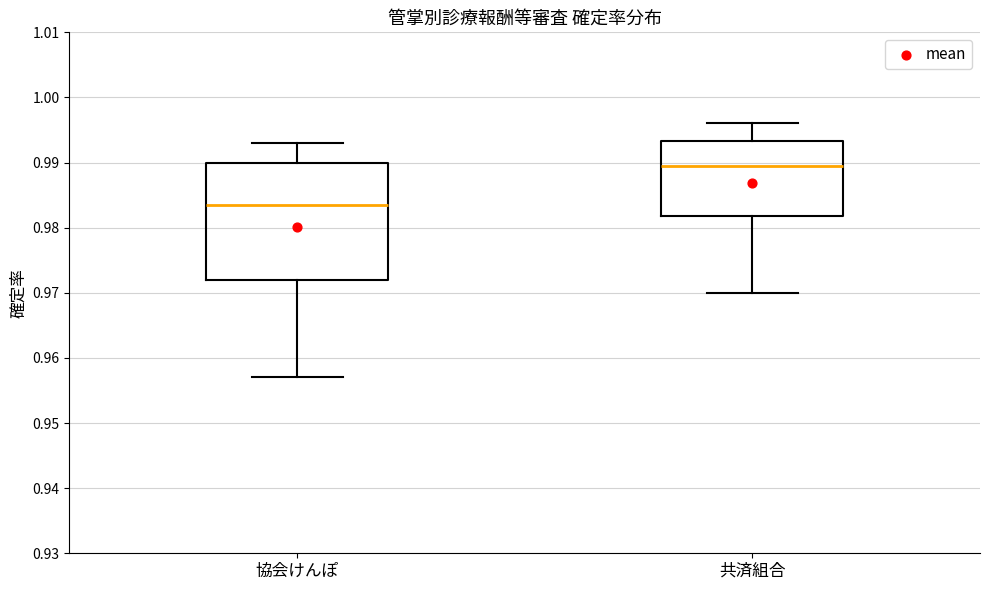

Where does the upper whisker of the box for 共済組合 end on the y-axis? The values are not printed on the chart, so give them approximately, as read against the axis.

0.996